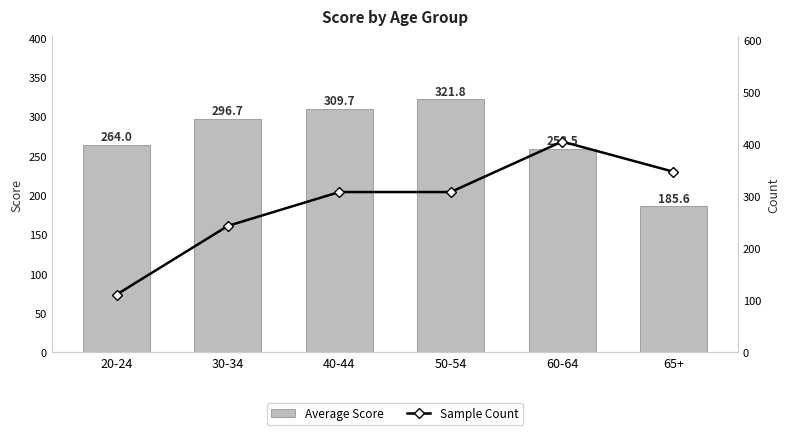

What is the label of the 2nd bar from the left?

30-34